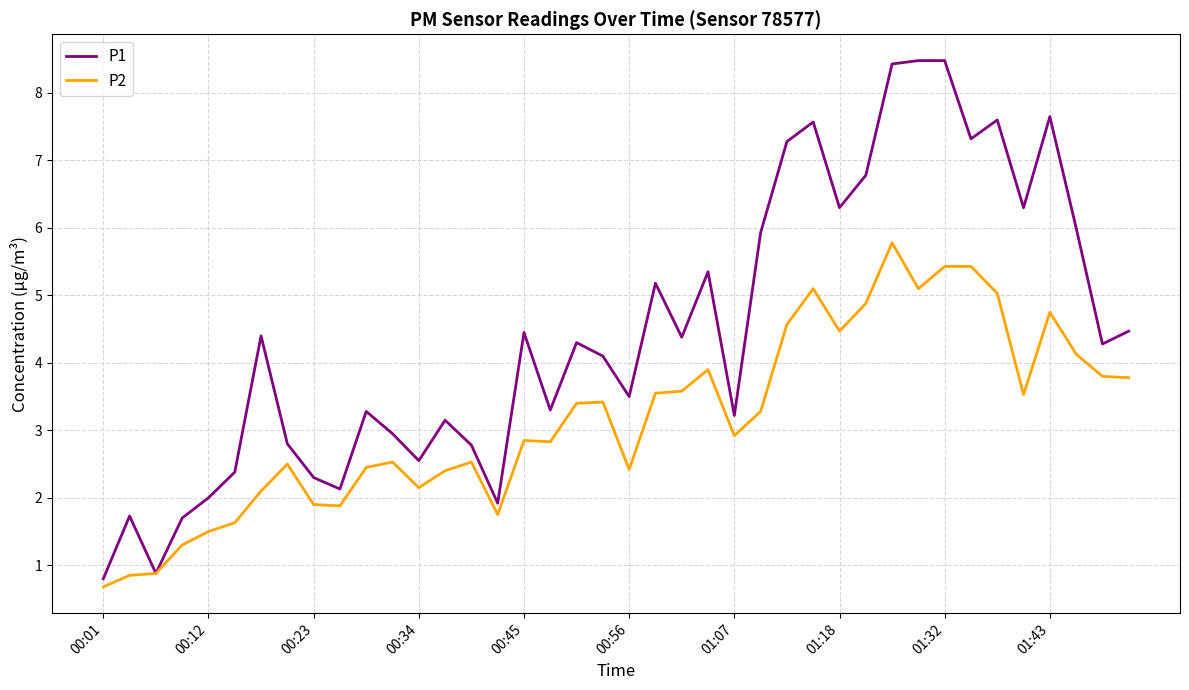

Which series has the largest total across all categories?

P1